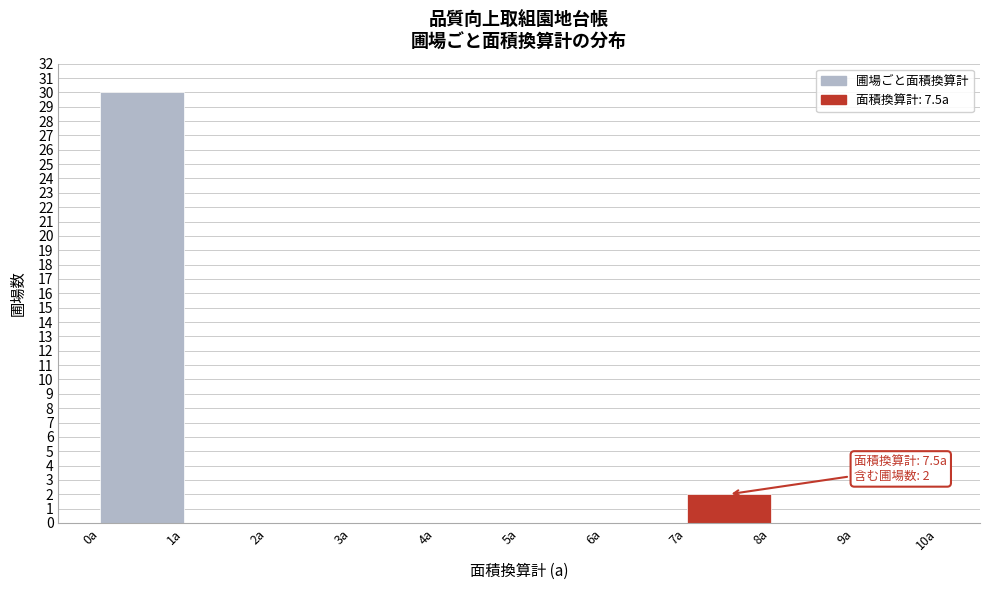

Over which range of the x-axis is the bar tallest?

0 to 1